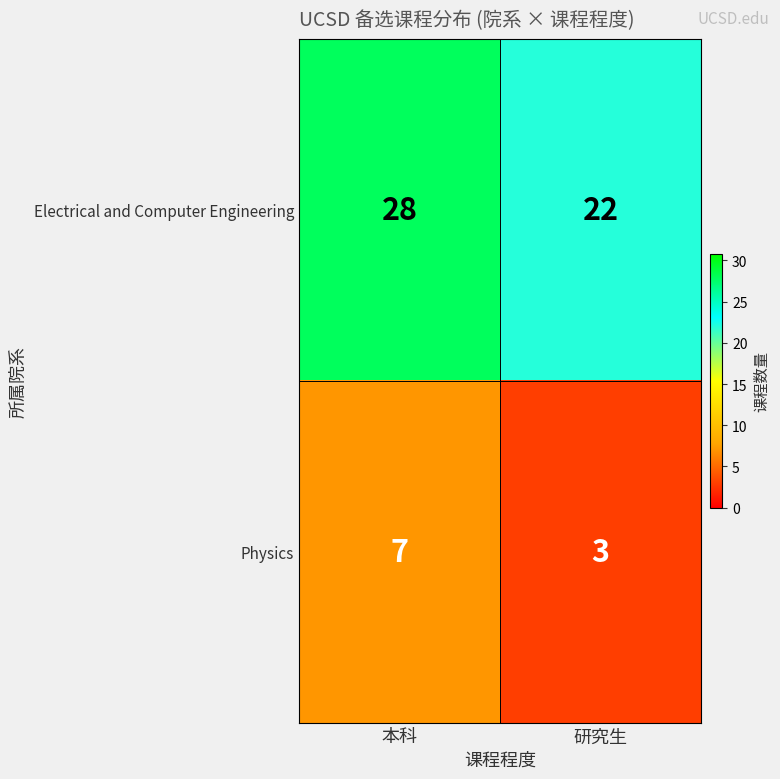

The Electrical and Computer Engineering series shows 22 at 研究生. True or false?

True